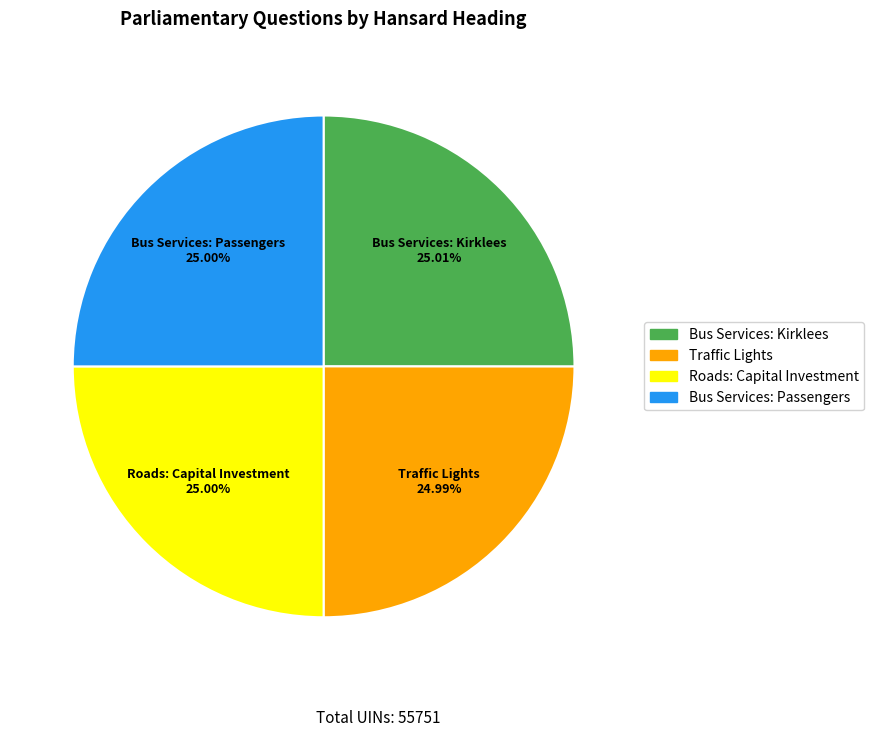

Does Roads: Capital Investment represent more than half of the total?

No